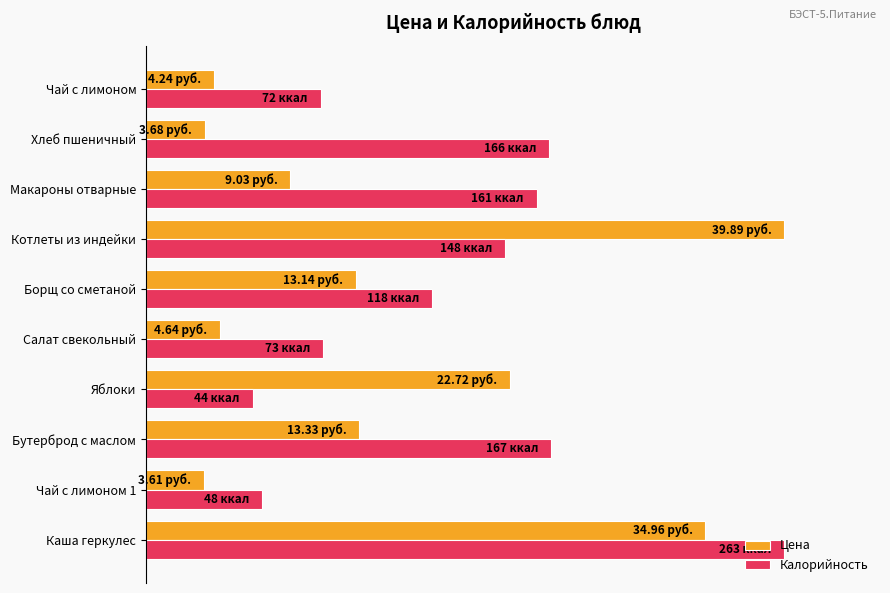

What are all the series names shown in the legend?

Цена, Калорийность